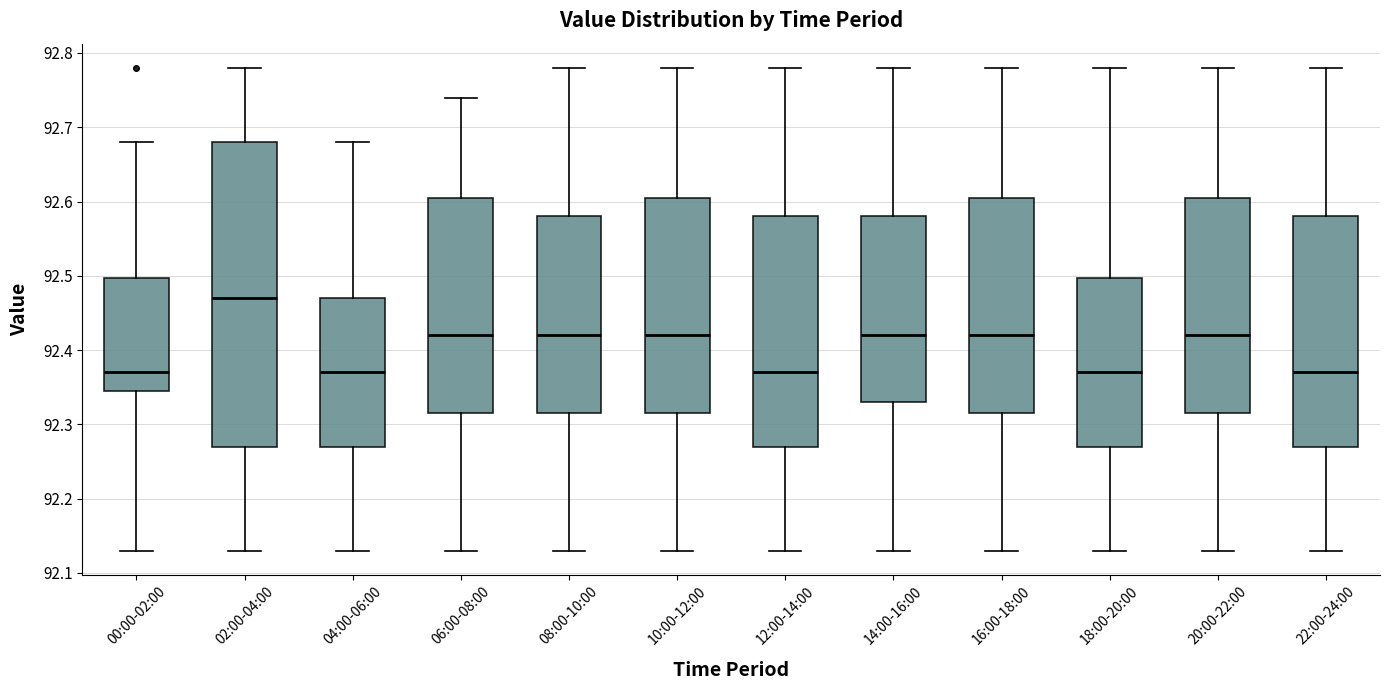

Reading left to right, read every box against the y-axis: the position of its median line, the range the box covers, and the ends of its whiskers. The values are not printed on the chart, so give them approximately, as read against the axis.

00:00-02:00: median 92.37, box 92.35 to 92.50, whiskers 92.13 to 92.68
02:00-04:00: median 92.47, box 92.27 to 92.68, whiskers 92.13 to 92.78
04:00-06:00: median 92.37, box 92.27 to 92.47, whiskers 92.13 to 92.68
06:00-08:00: median 92.42, box 92.32 to 92.61, whiskers 92.13 to 92.74
08:00-10:00: median 92.42, box 92.32 to 92.58, whiskers 92.13 to 92.78
10:00-12:00: median 92.42, box 92.32 to 92.61, whiskers 92.13 to 92.78
12:00-14:00: median 92.37, box 92.27 to 92.58, whiskers 92.13 to 92.78
14:00-16:00: median 92.42, box 92.33 to 92.58, whiskers 92.13 to 92.78
16:00-18:00: median 92.42, box 92.32 to 92.61, whiskers 92.13 to 92.78
18:00-20:00: median 92.37, box 92.27 to 92.50, whiskers 92.13 to 92.78
20:00-22:00: median 92.42, box 92.32 to 92.61, whiskers 92.13 to 92.78
22:00-24:00: median 92.37, box 92.27 to 92.58, whiskers 92.13 to 92.78